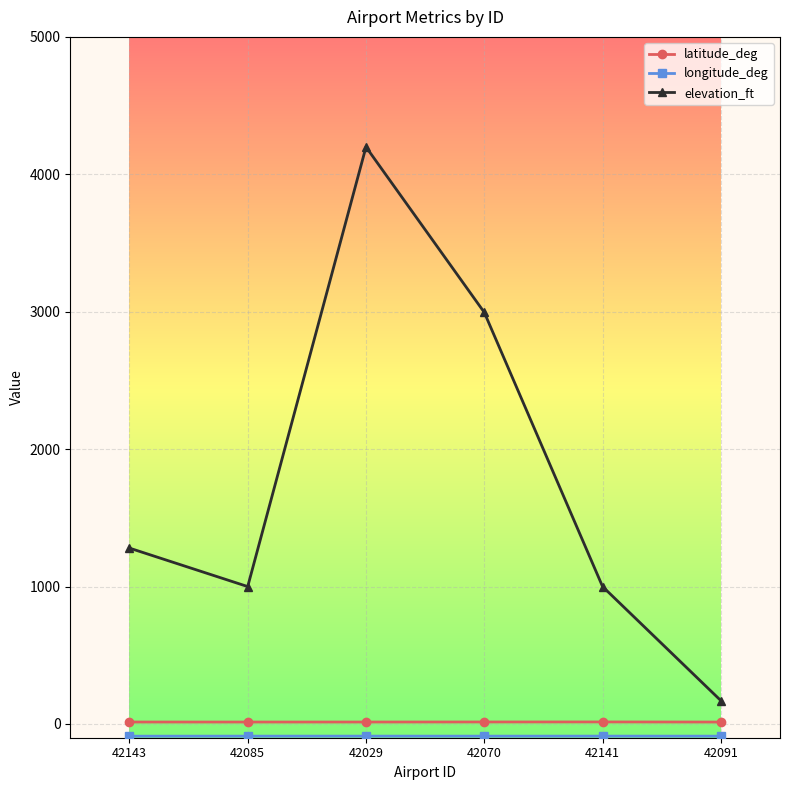

Does the chart have visible grid lines?

Yes